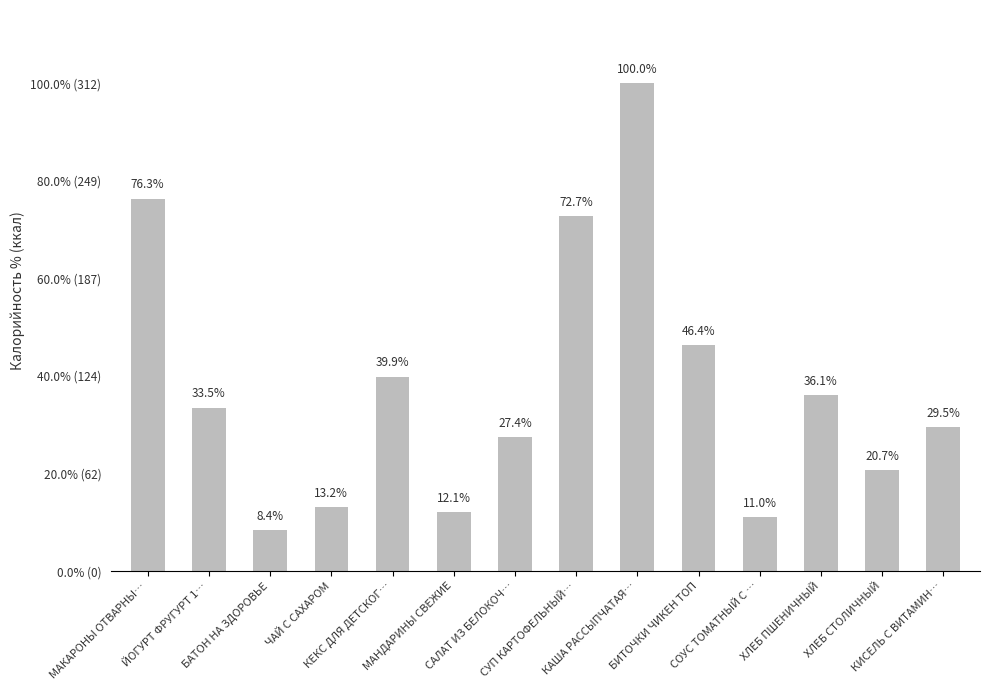

Are the bars horizontal?

No